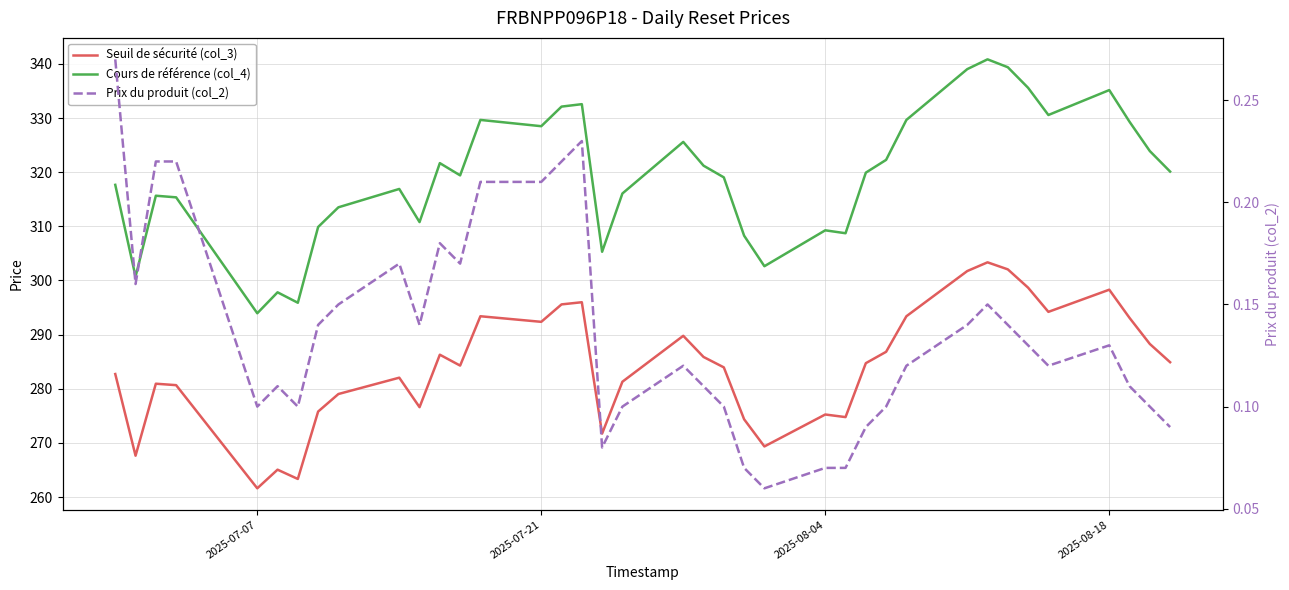

Reading right to left, extract all data points from this chart.

Seuil de sécurité (col_3): 284.9	288.3	293.1	298.3	294.2	298.7	302.0	303.3	301.7	293.4	286.8	284.7	274.8	275.2	269.3	274.4	283.9	285.9	289.8	281.3	271.7	296.0	295.6	292.4	293.4	284.3	286.3	276.6	282.0	279.0	275.8	263.3	265.1	261.6	280.7	280.9	267.6	282.7
Cours de référence (col_4): 320.1	323.9	329.3	335.2	330.6	335.6	339.4	340.8	339.0	329.6	322.3	319.9	308.7	309.3	302.6	308.3	319.0	321.2	325.6	316.1	305.3	332.6	332.1	328.5	329.6	319.4	321.7	310.8	316.9	313.5	309.9	295.9	297.8	293.9	315.4	315.6	300.7	317.7
Prix du produit (col_2): 0.1	0.1	0.1	0.1	0.1	0.1	0.1	0.1	0.1	0.1	0.1	0.1	0.1	0.1	0.1	0.1	0.1	0.1	0.1	0.1	0.1	0.2	0.2	0.2	0.2	0.2	0.2	0.1	0.2	0.1	0.1	0.1	0.1	0.1	0.2	0.2	0.2	0.3